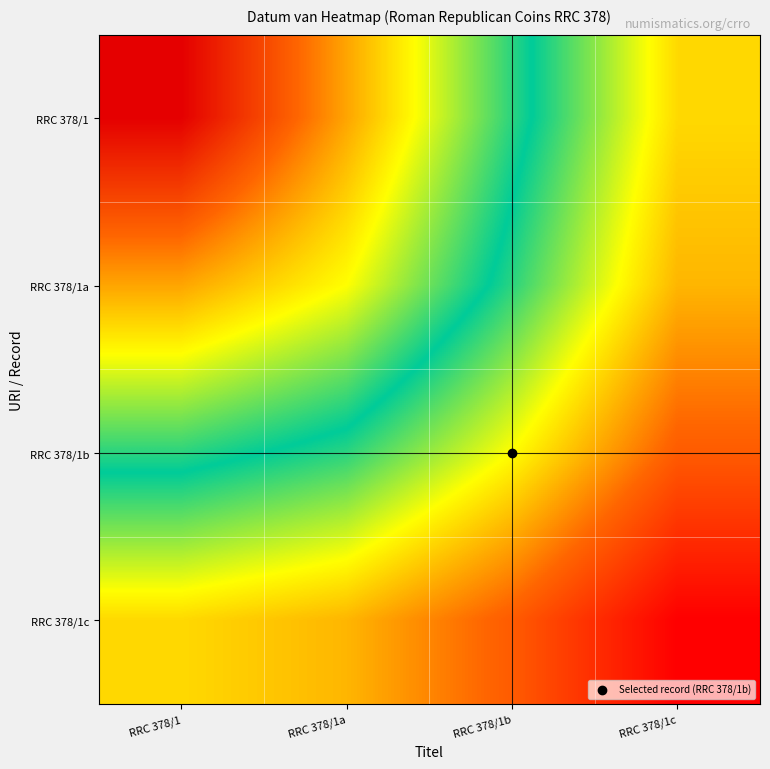

What is the greatest value displayed?

-66.9